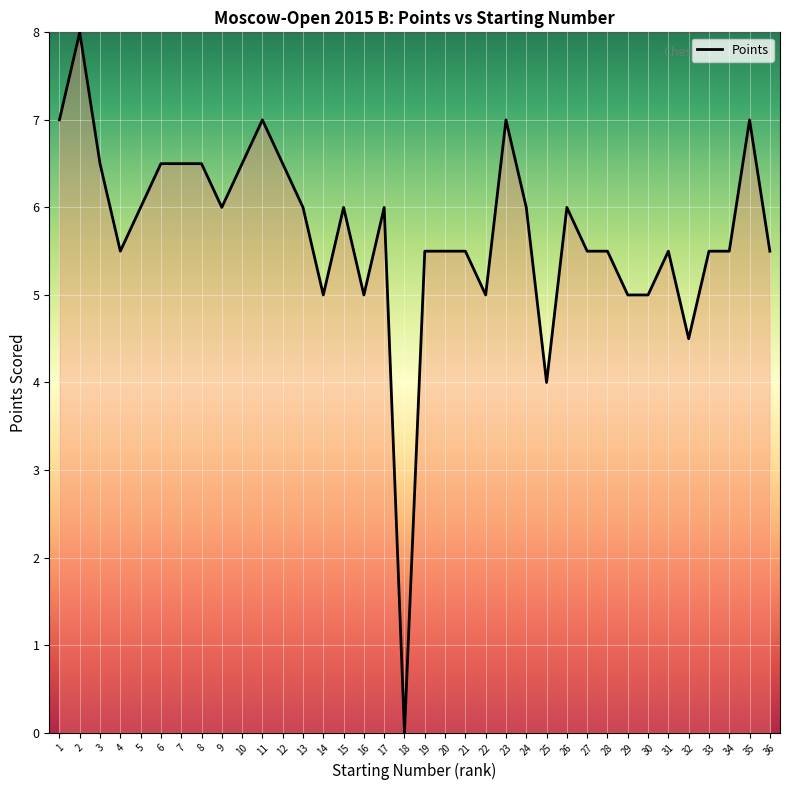

Which category has the lowest value across all series?

18